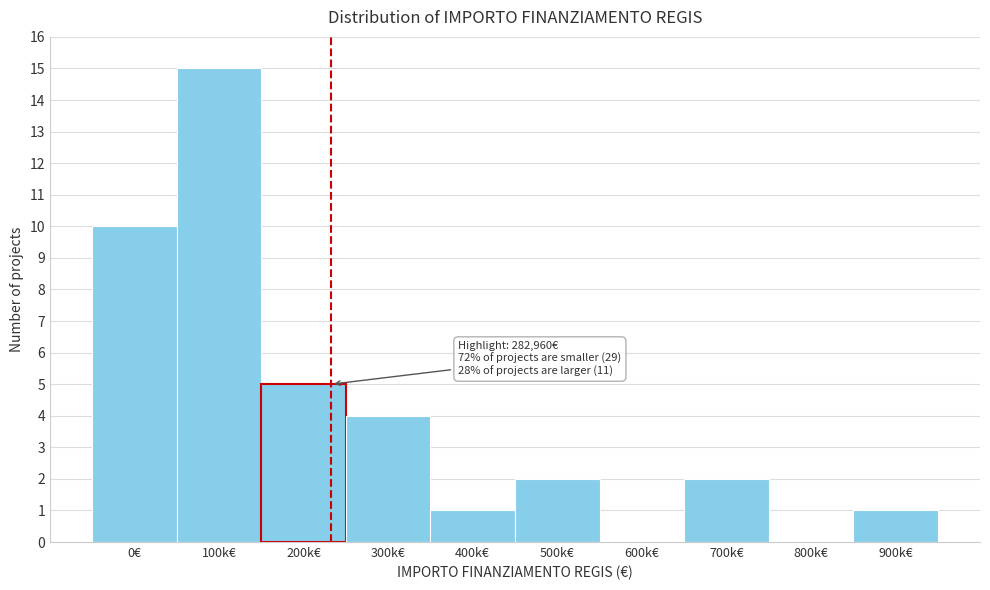

Reading right to left, list all the values displayed in this chart.

900k€=1	800k€=0	700k€=2	600k€=0	500k€=2	400k€=1	300k€=4	200k€=5	100k€=15	0€=10